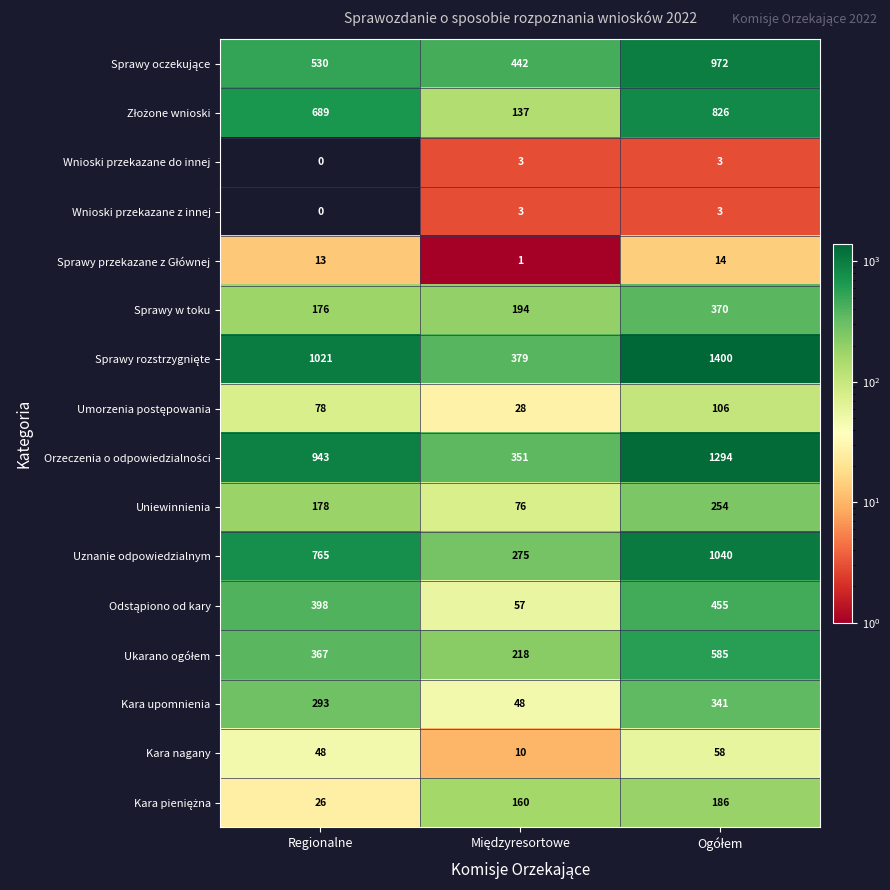

At which label is Wnioski przekazane z innej closest to 1?

Regionalne